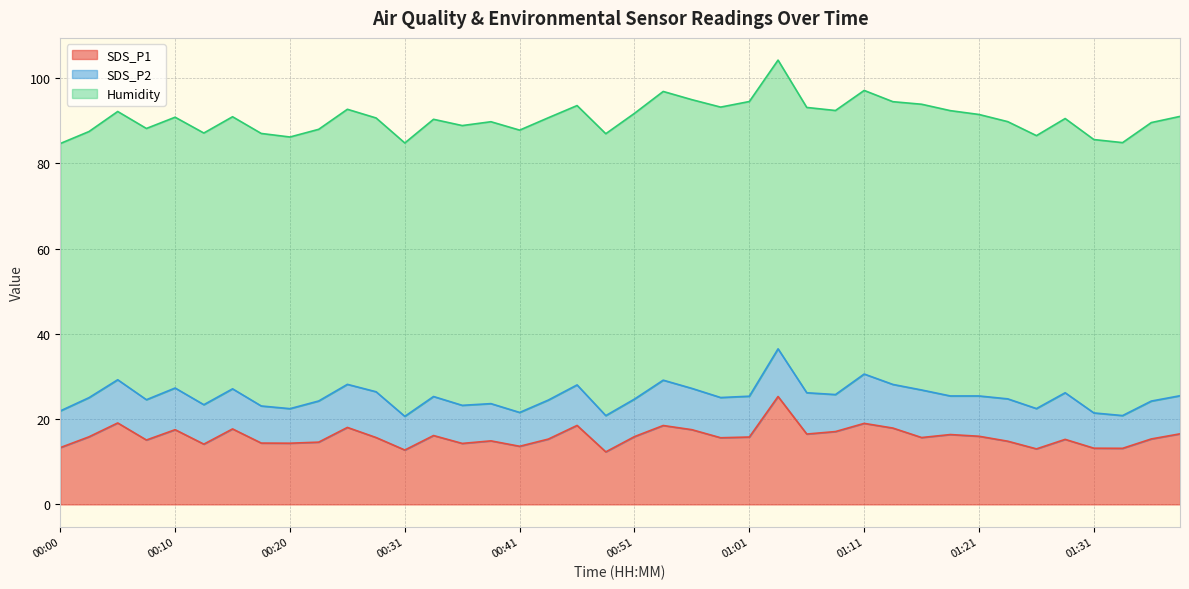

What is the total value across all series at 01:06?

93.1